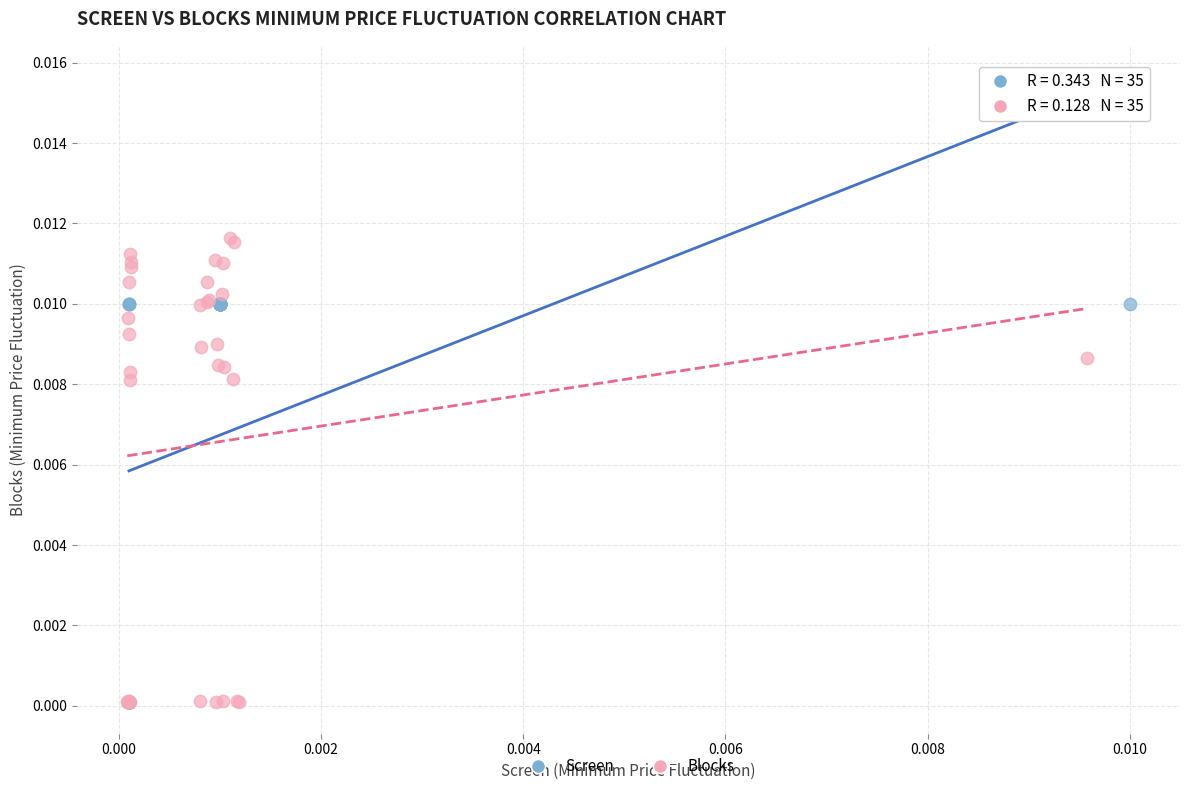

Which series contains the highest Y value?

Blocks